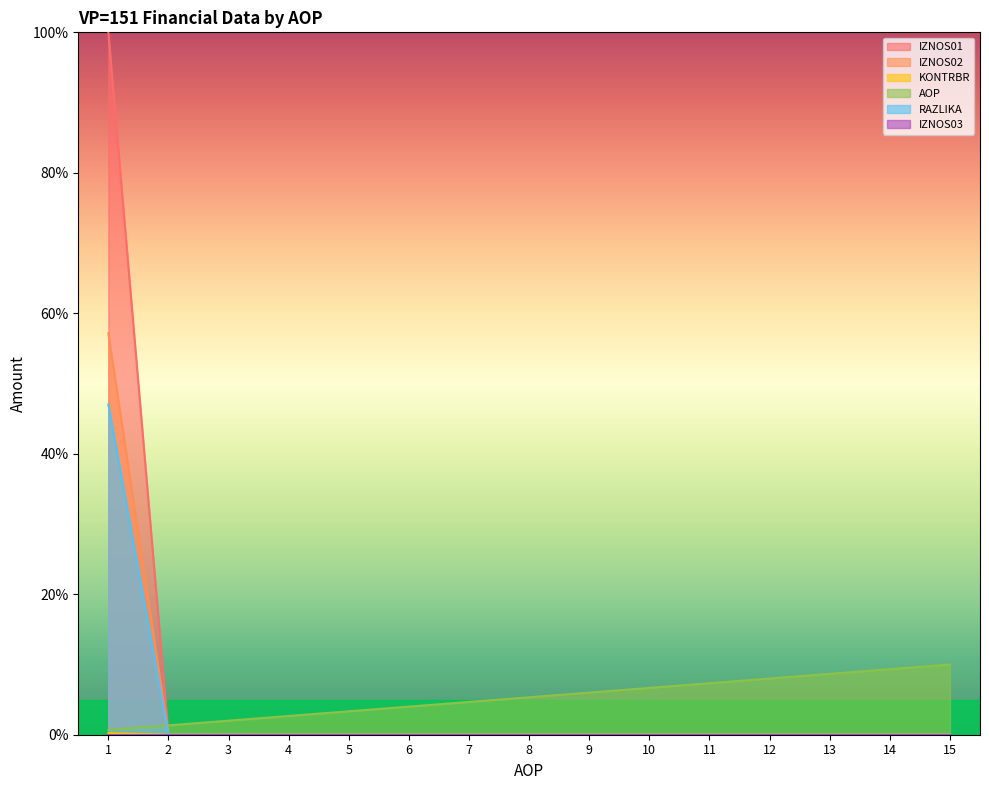

Where is AOP nearest to the value 5?

7